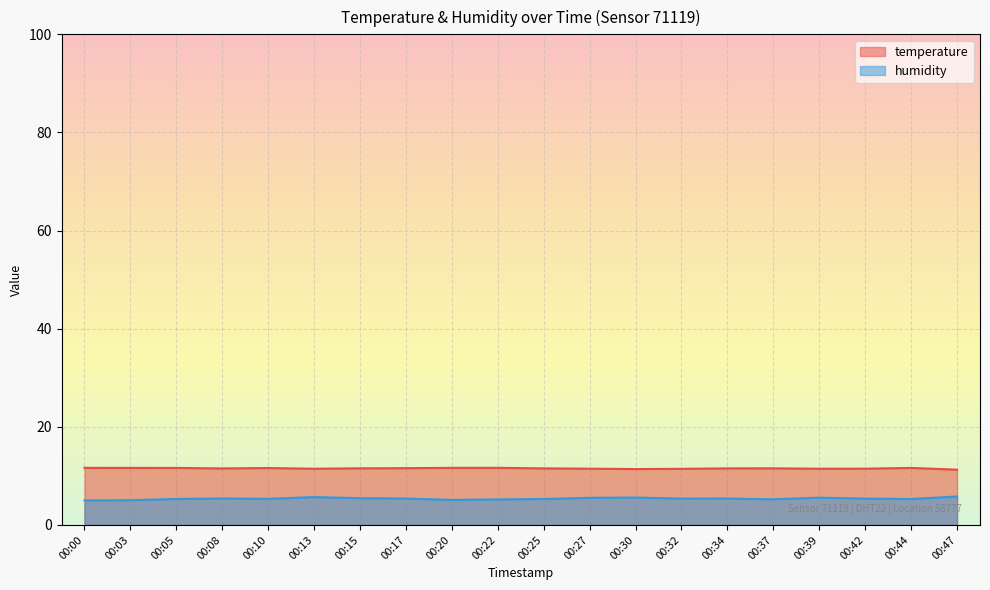

Reading left to right, list all the values displayed in this chart.

temperature: 00:00=11.6	00:03=11.6	00:05=11.6	00:08=11.5	00:10=11.6	00:13=11.5	00:15=11.5	00:17=11.6	00:20=11.6	00:22=11.6	00:25=11.5	00:27=11.5	00:30=11.4	00:32=11.4	00:34=11.5	00:37=11.5	00:39=11.5	00:42=11.5	00:44=11.6	00:47=11.3
humidity: 00:00=5.0	00:03=5.0	00:05=5.3	00:08=5.4	00:10=5.3	00:13=5.7	00:15=5.5	00:17=5.4	00:20=5.1	00:22=5.2	00:25=5.3	00:27=5.5	00:30=5.6	00:32=5.4	00:34=5.4	00:37=5.2	00:39=5.6	00:42=5.4	00:44=5.3	00:47=5.8